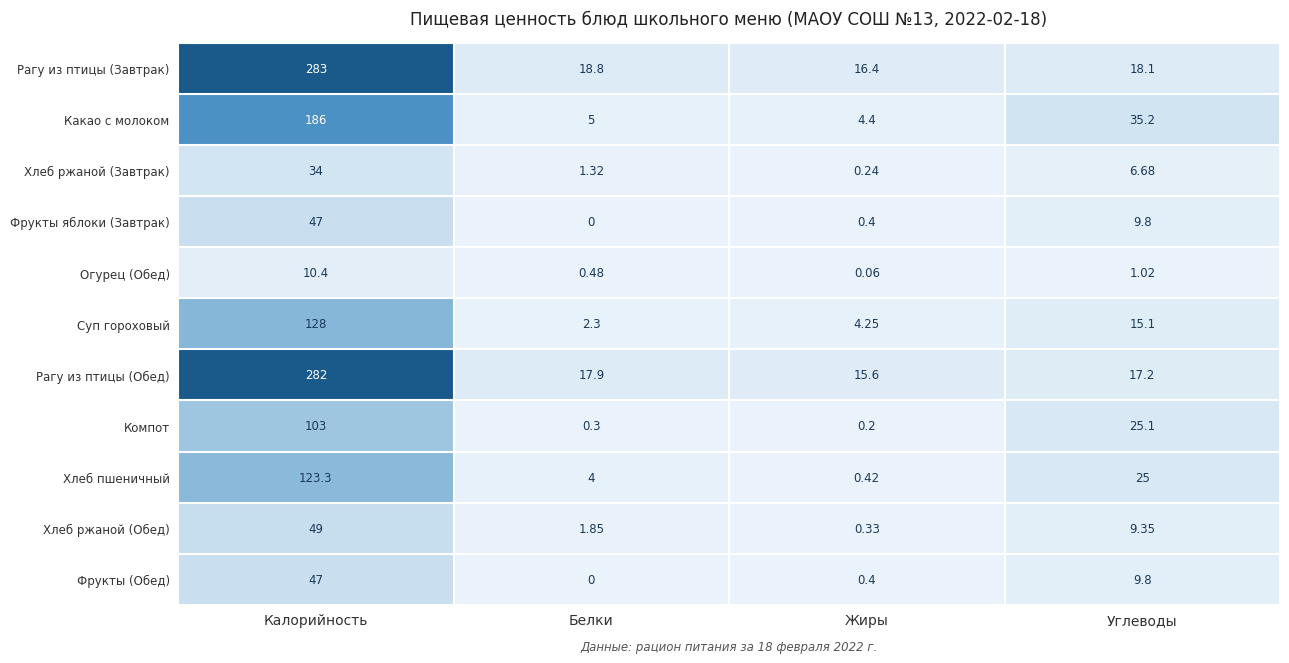

Is the value of Рагу из птицы (Обед) at Калорийность greater than the value of Хлеб ржаной (Обед) at Жиры?

Yes